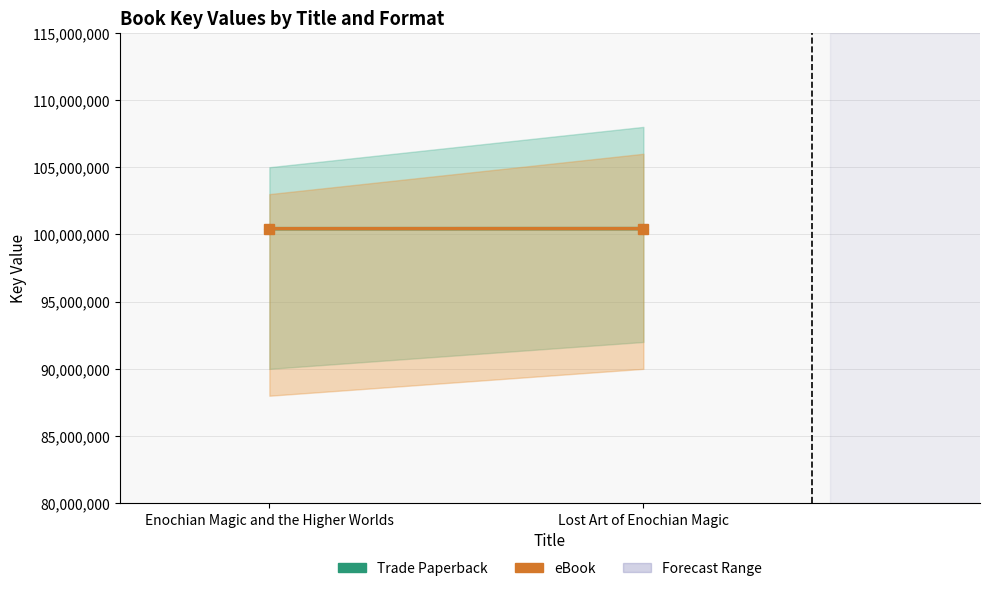

How many values in the eBook series are below 100432471?

1